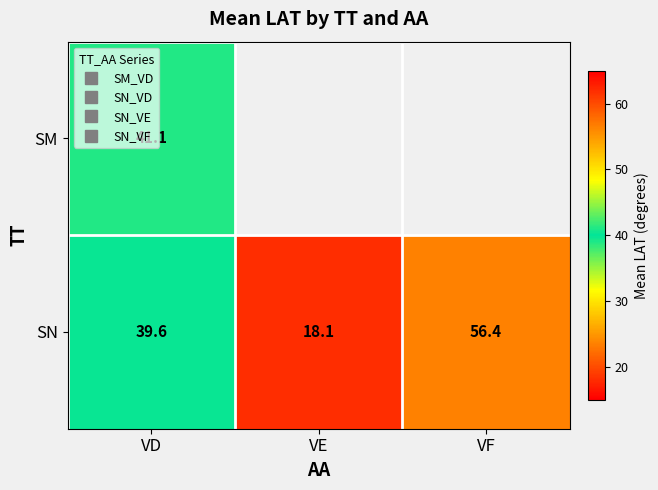

List the series in order of their overall mean, highest first.

SM, SN